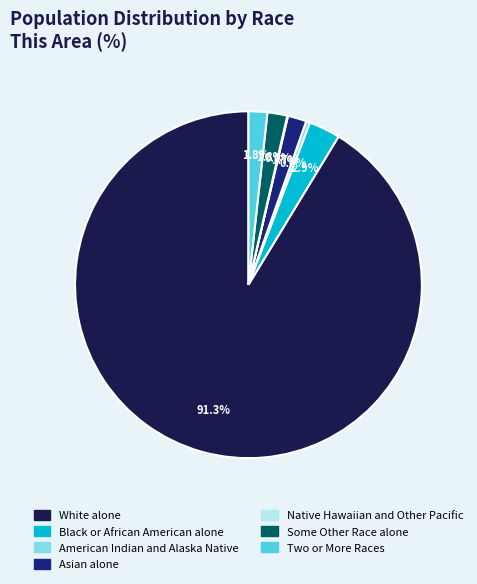

What is the majority slice?

White alone